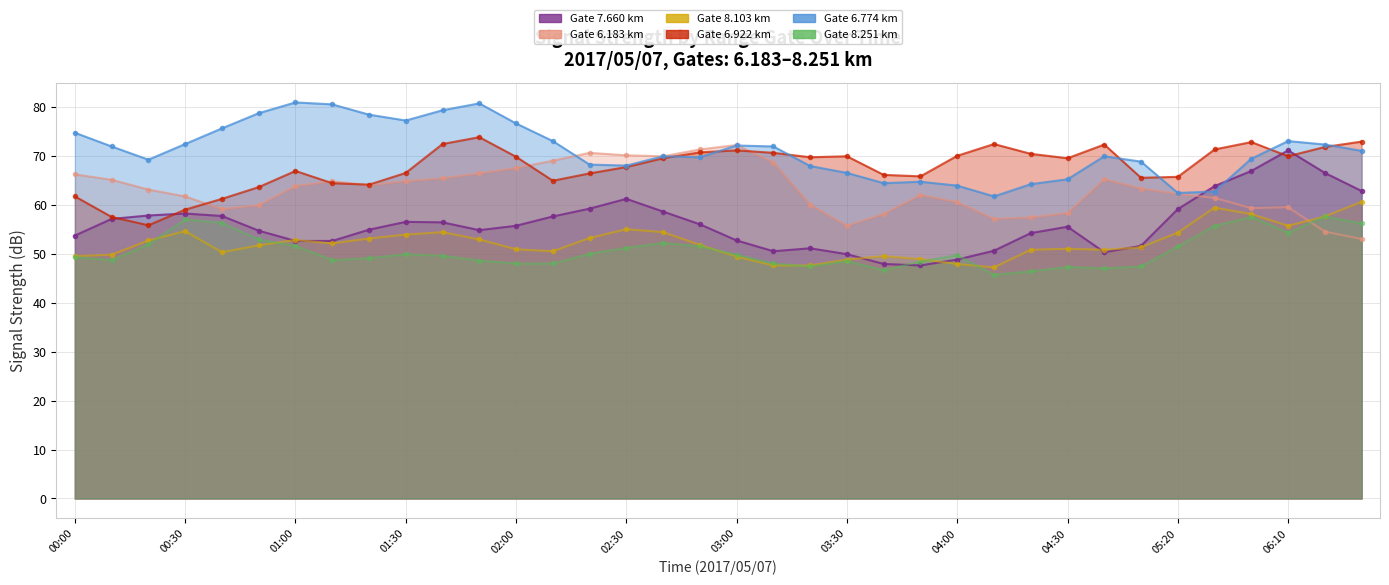

What is the sum of the 8.103 values at 2017/05/07 04:10 and 2017/05/07 06:10?

102.9